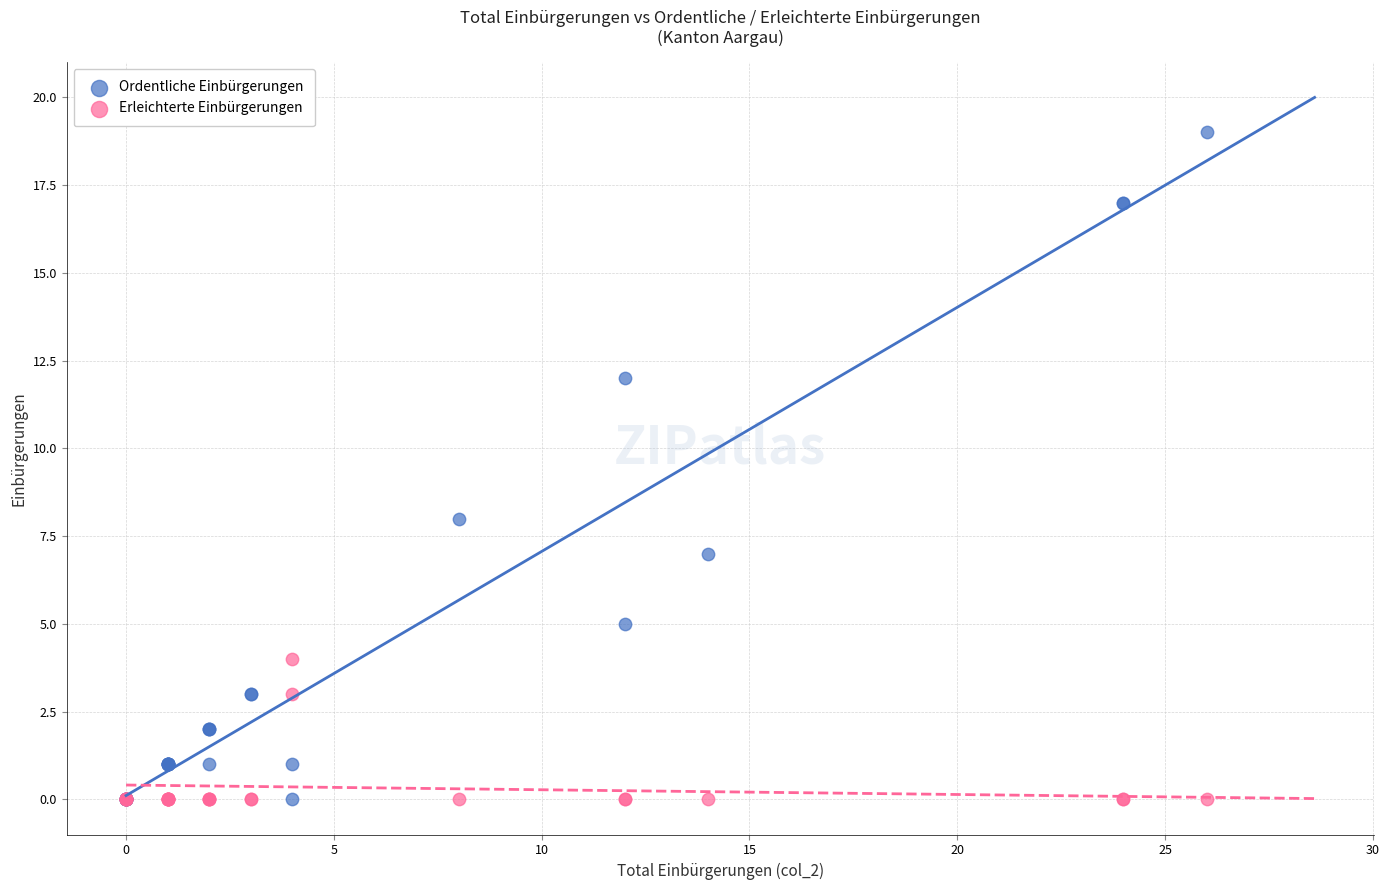

Which series has the largest Y range (max minus min)?

Ordentliche Einbürgerungen